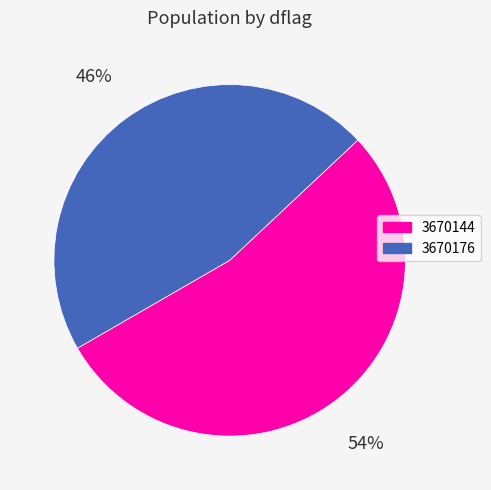

Is the sum of 3670176 and 3670144 greater than half?

Yes